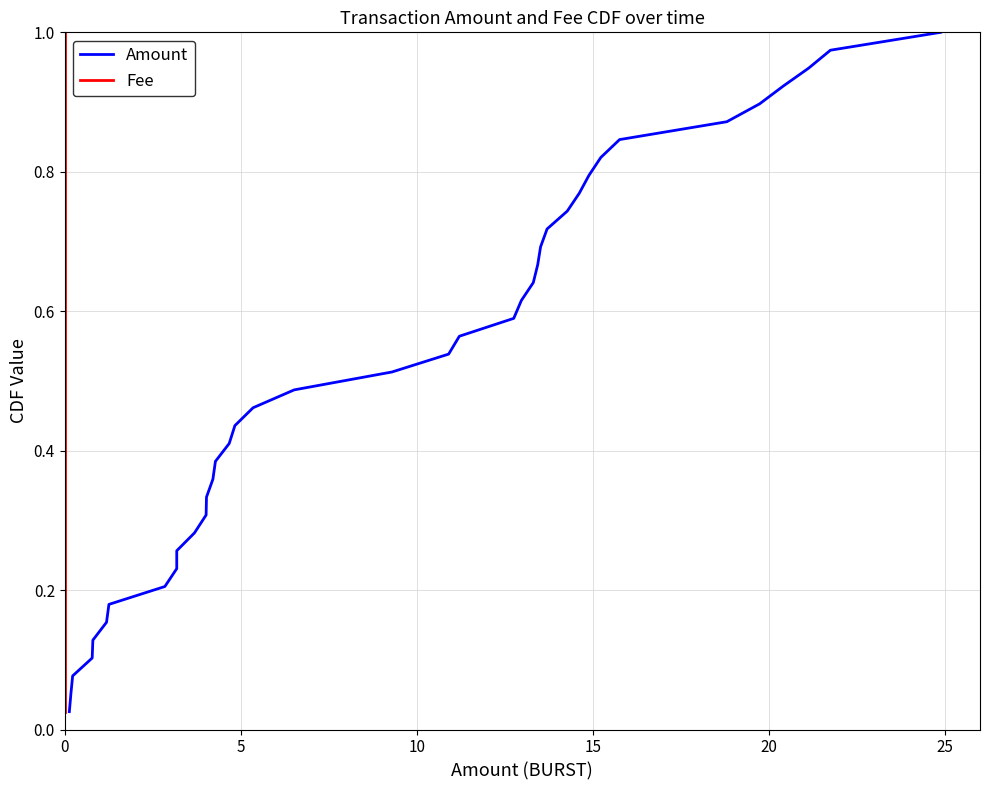

What are all the series names shown in the legend?

Amount, Fee